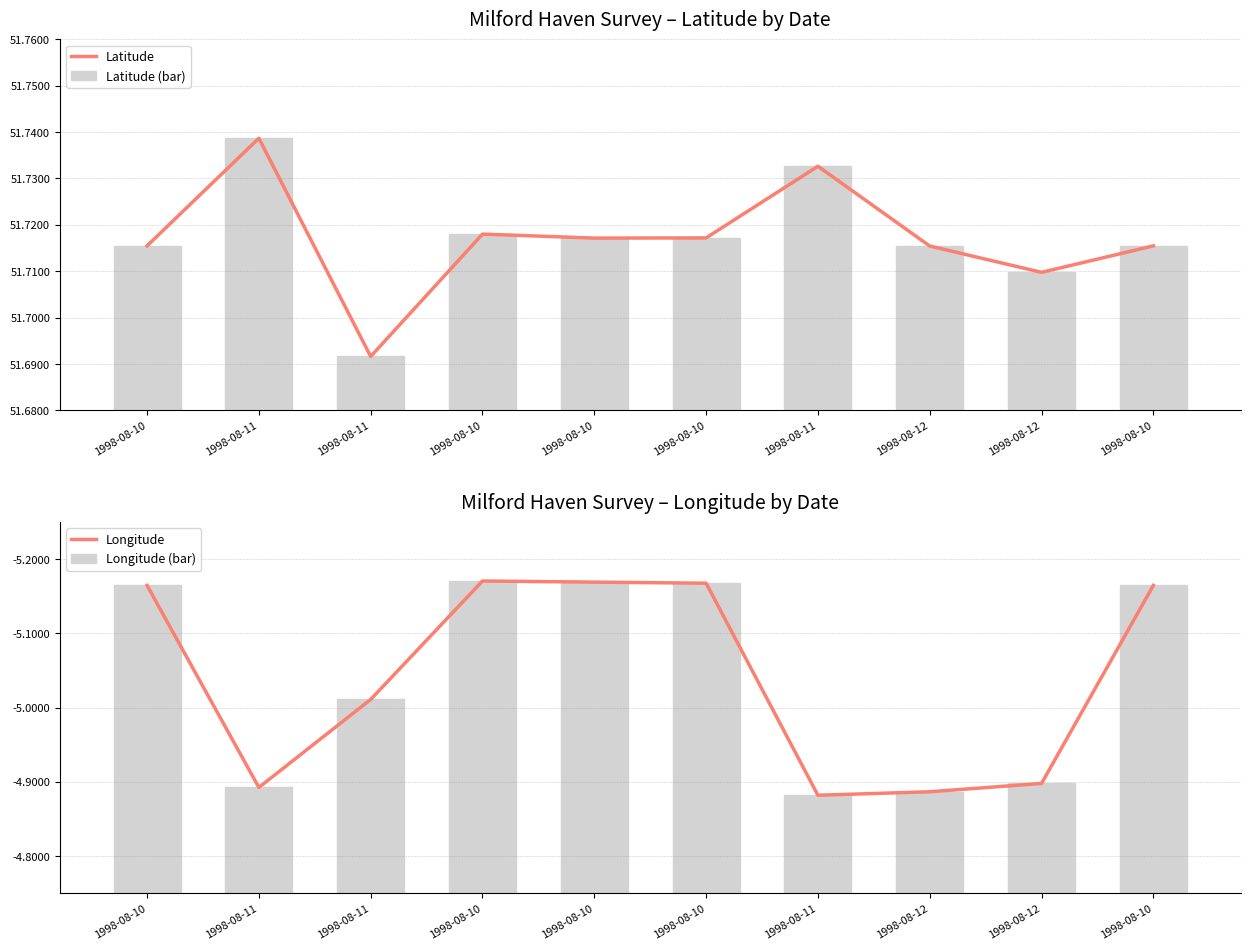

Does the chart contain stacked bars?

No